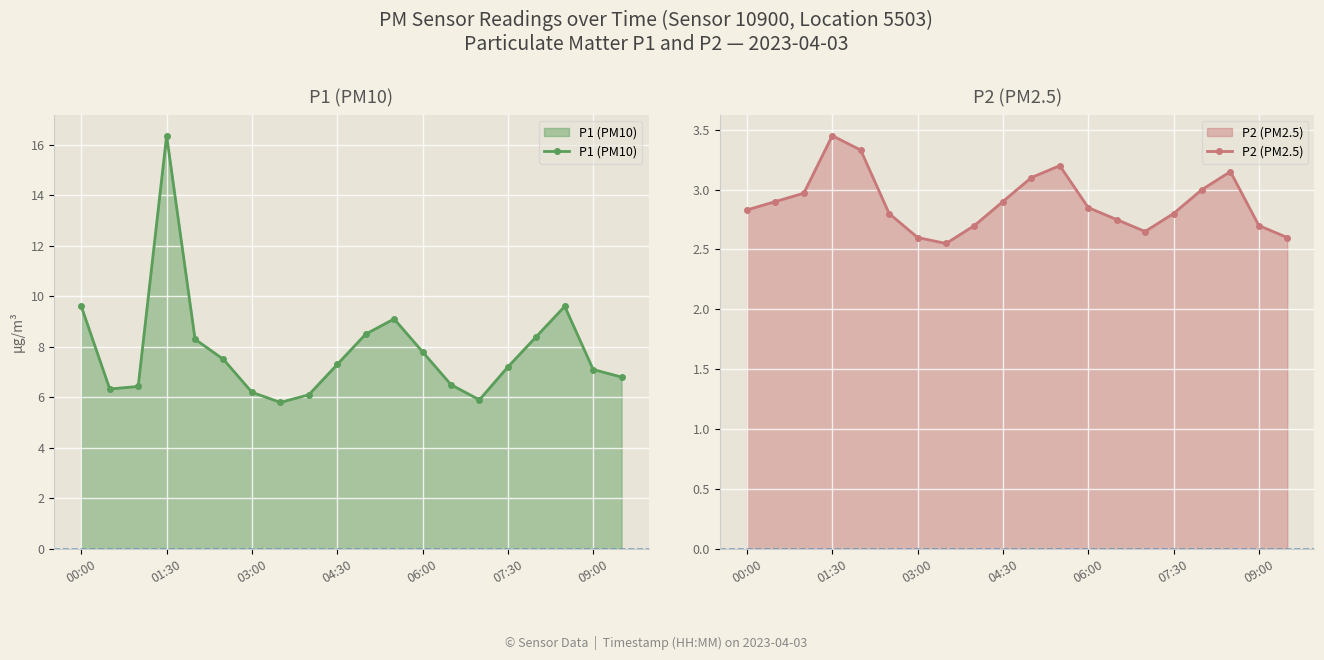

Where is the first local maximum for P1 (PM10)?

01:30